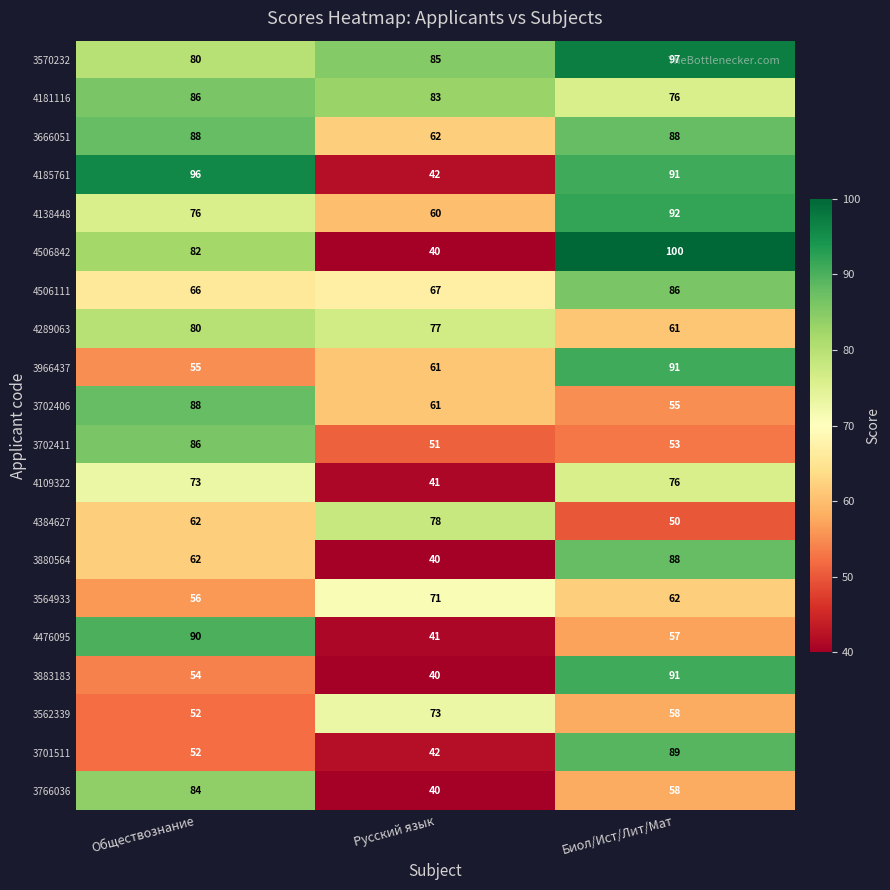

What is the spread (max minus min) of values at Биол/Ист/Лит/Мат?

50